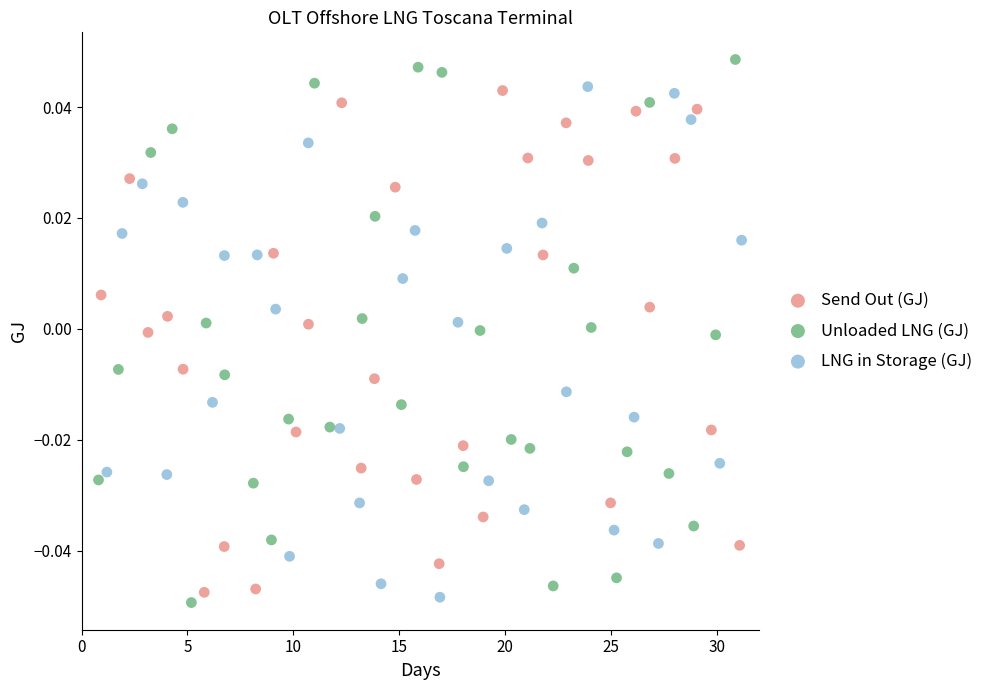

Which series has the largest Y range (max minus min)?

Unloaded LNG (GJ)